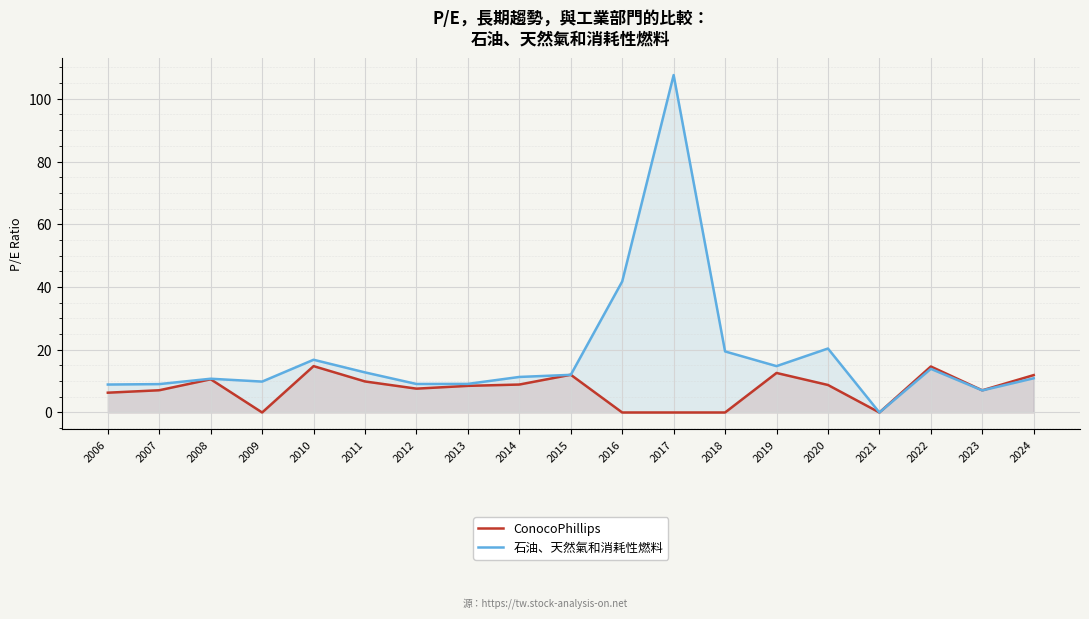

Count the number of data series in this chart.

2